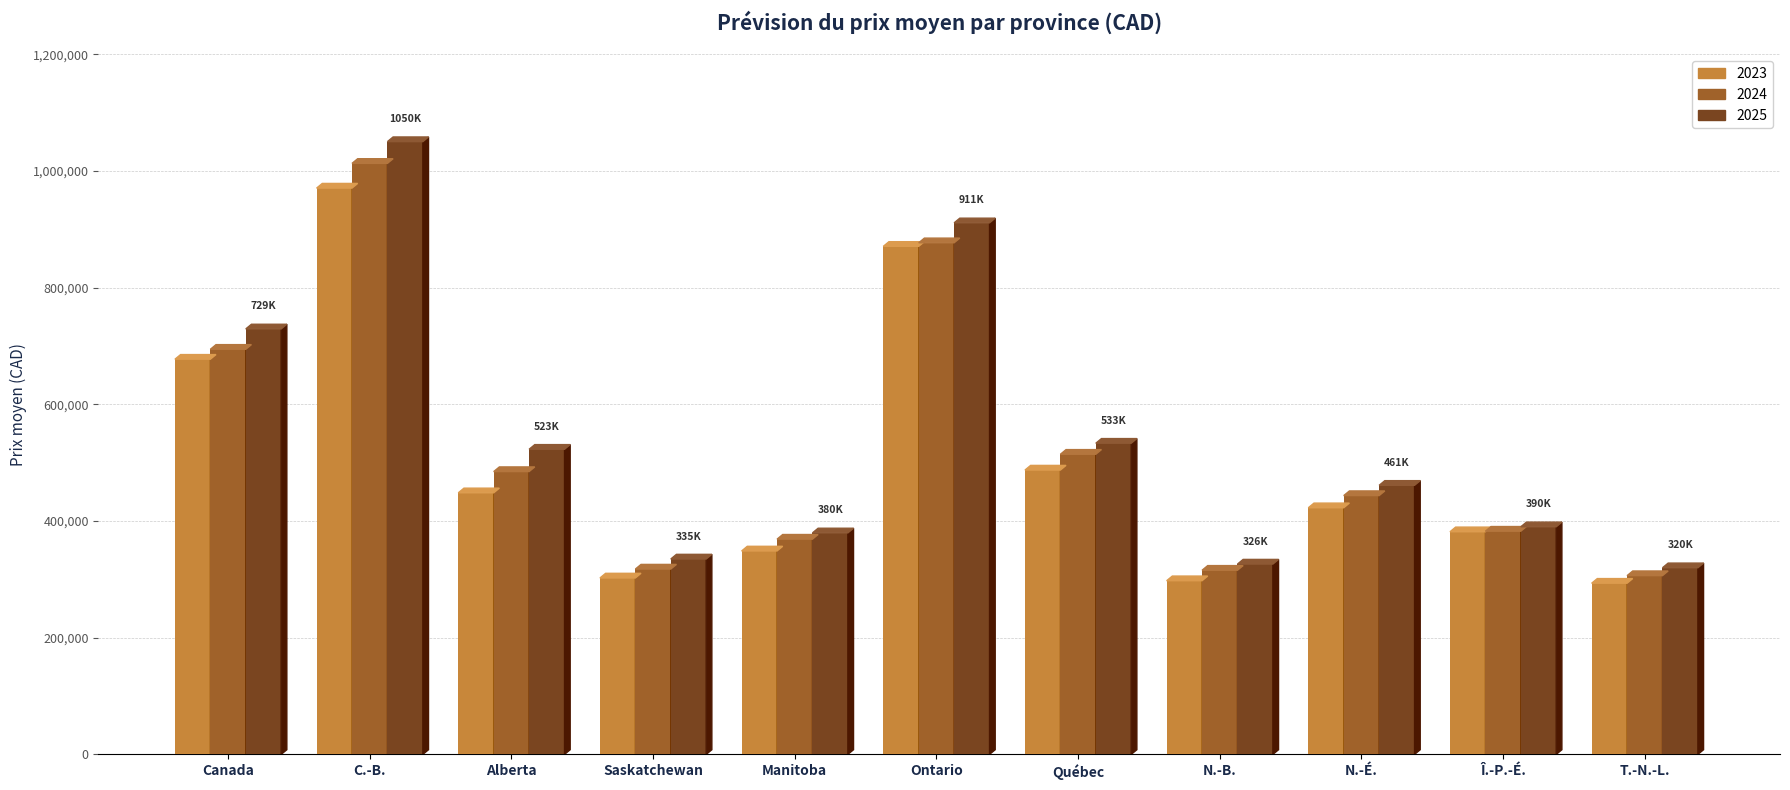

Reading left to right, list all the values displayed in this chart.

2023: Canada=677344.4	Colombie-Britannique=970707.6	Alberta=448359.1	Saskatchewan=302386.3	Manitoba=348688.9	Ontario=870856.3	Québec=487366.0	Nouveau-Brunswick=297682.1	Nouvelle-Écosse=422737.6	Île-du-Prince-Édouard=381597.4	Terre-Neuve-et-Labrador=293386.2
2024: Canada=694393.1	Colombie-Britannique=1013083.5	Alberta=484770.8	Saskatchewan=317647.8	Manitoba=368897.9	Ontario=876965.4	Québec=514454.6	Nouveau-Brunswick=315628.2	Nouvelle-Écosse=443592.6	Île-du-Prince-Édouard=382572.5	Terre-Neuve-et-Labrador=306382.3
2025: Canada=729319.3	Colombie-Britannique=1050365.4	Alberta=523012.0	Saskatchewan=334911.2	Manitoba=379673.1	Ontario=911150.1	Québec=533357.7	Nouveau-Brunswick=326233.0	Nouvelle-Écosse=461227.2	Île-du-Prince-Édouard=390165.3	Terre-Neuve-et-Labrador=319923.3